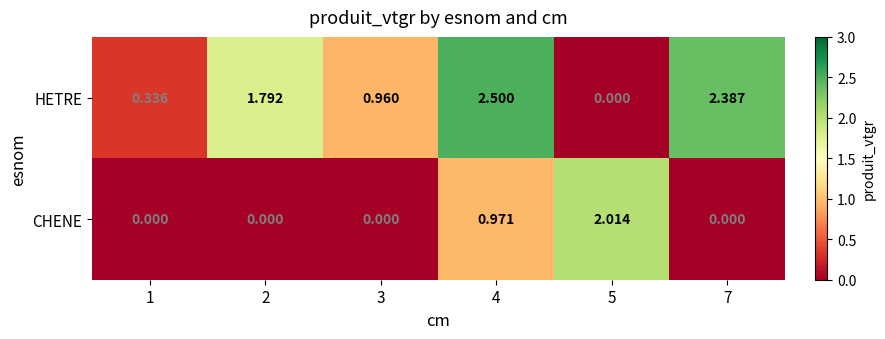

Rank the series at 2 from highest to lowest value.

HETRE, CHENE